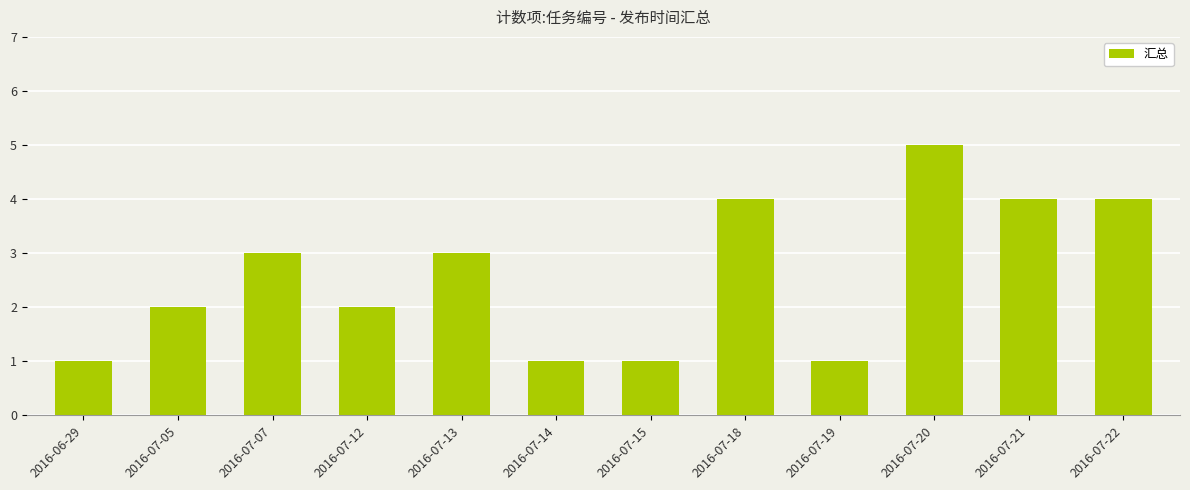

Reading left to right, extract all data points from this chart.

2016-06-29=1	2016-07-05=2	2016-07-07=3	2016-07-12=2	2016-07-13=3	2016-07-14=1	2016-07-15=1	2016-07-18=4	2016-07-19=1	2016-07-20=5	2016-07-21=4	2016-07-22=4